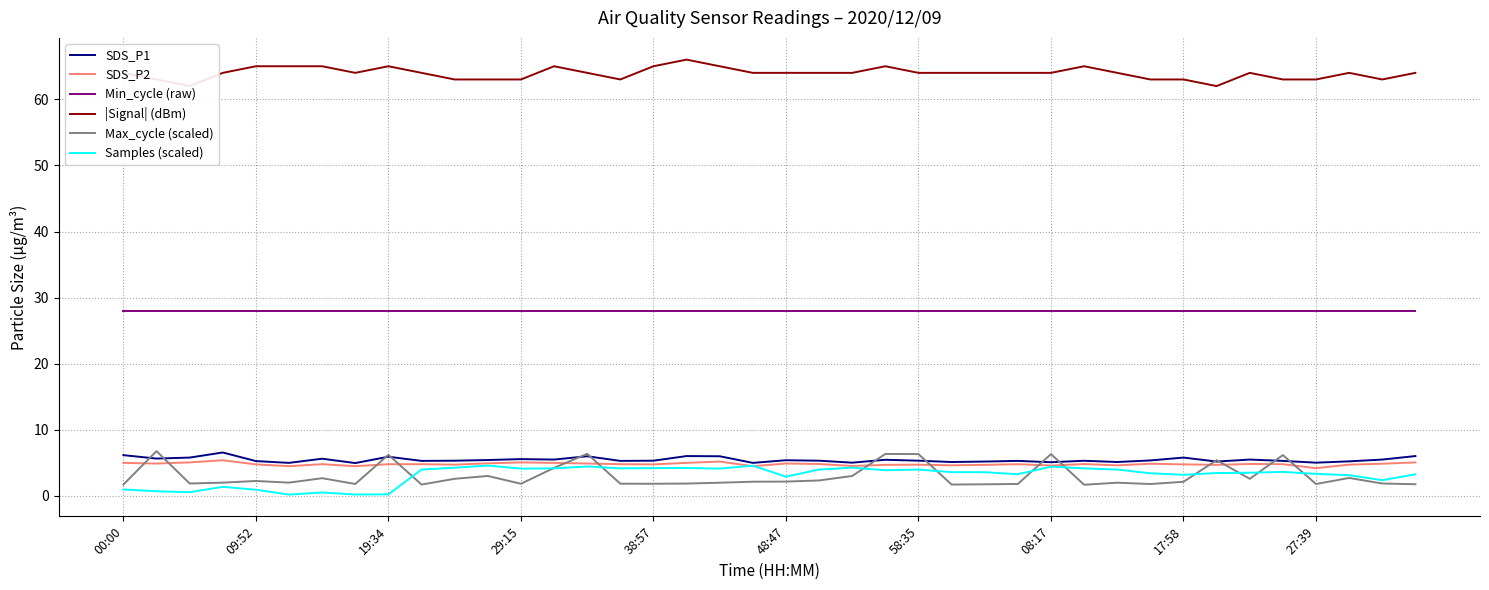

Is it true that SDS_P1 equals 5.3 at 58:35?

True